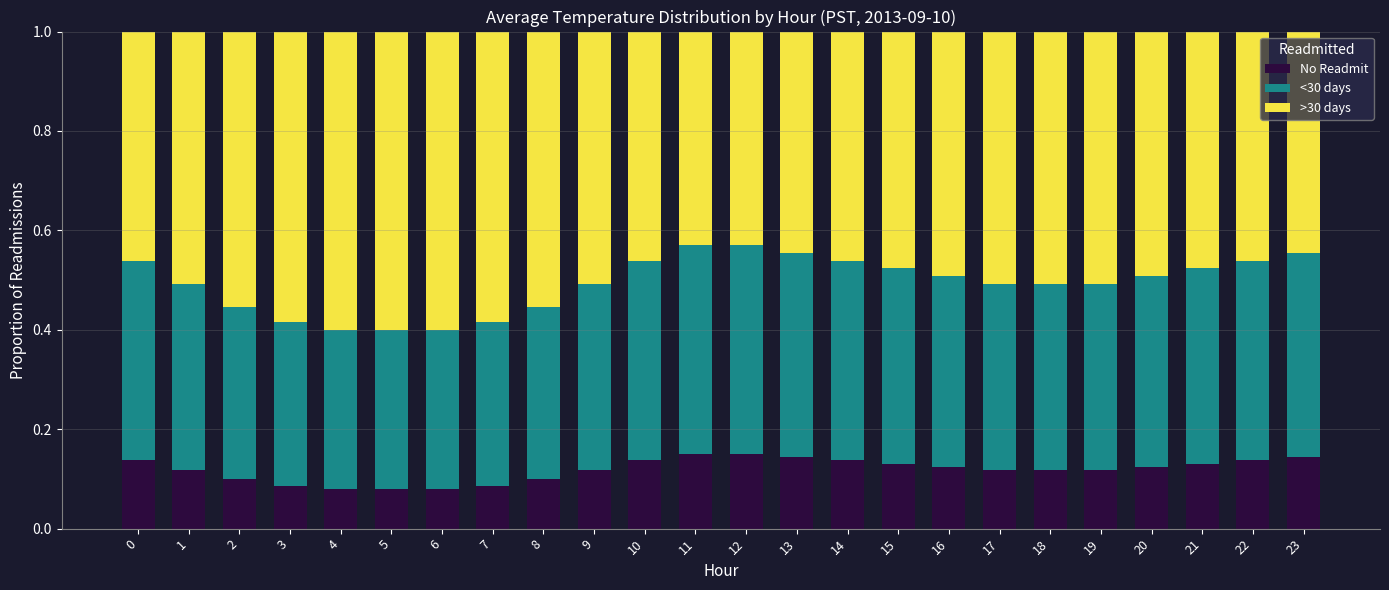

What is the total value across all series at 2?

1.0